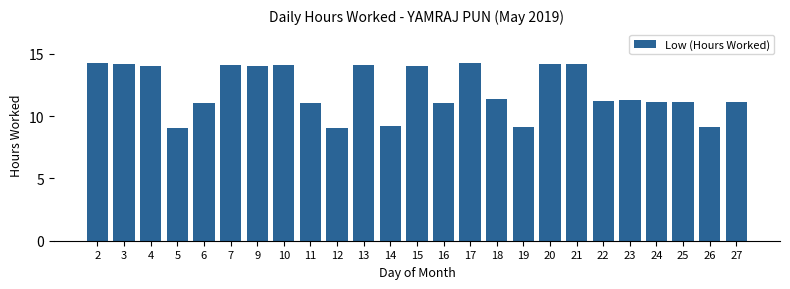

What is the value of the 19th bar from the left?

14.2